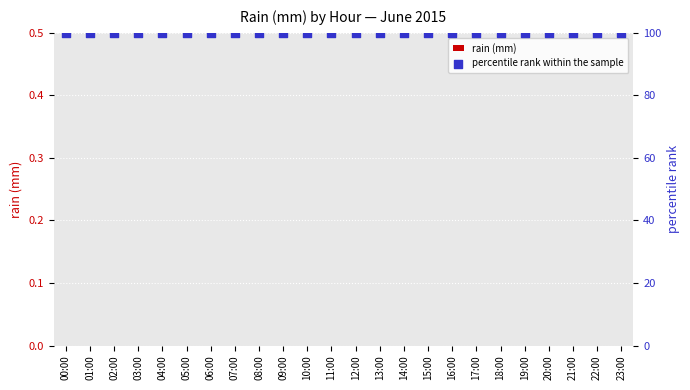

At which category is the sum across all series the highest?

00:00